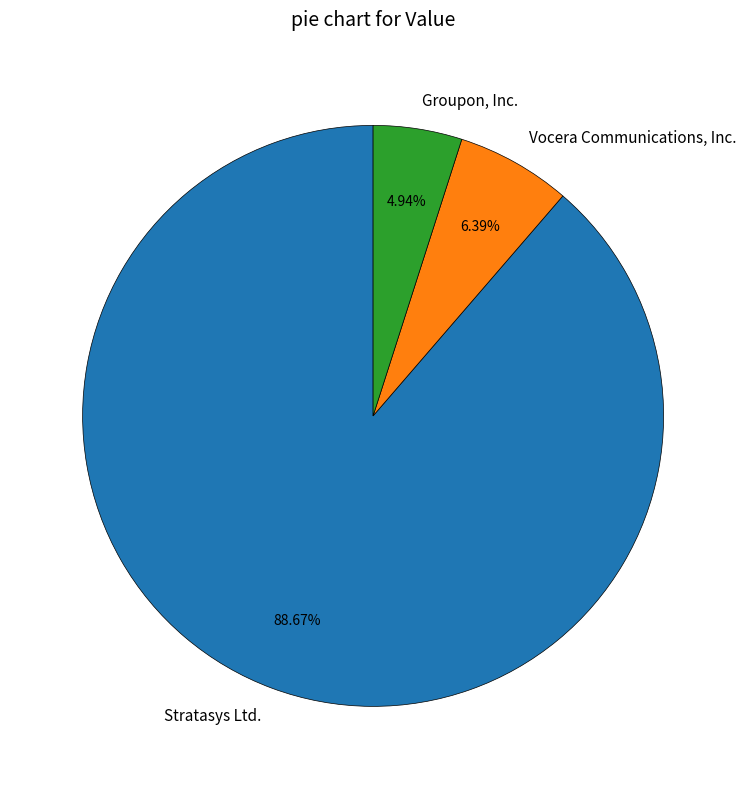

Count the number of slices in the pie.

3